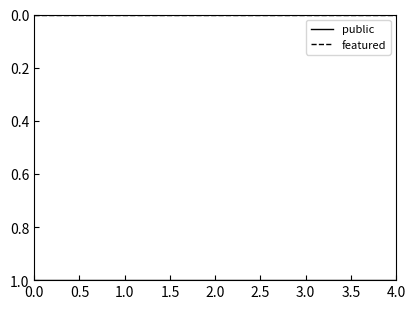

What position from the left is 4.0?

5